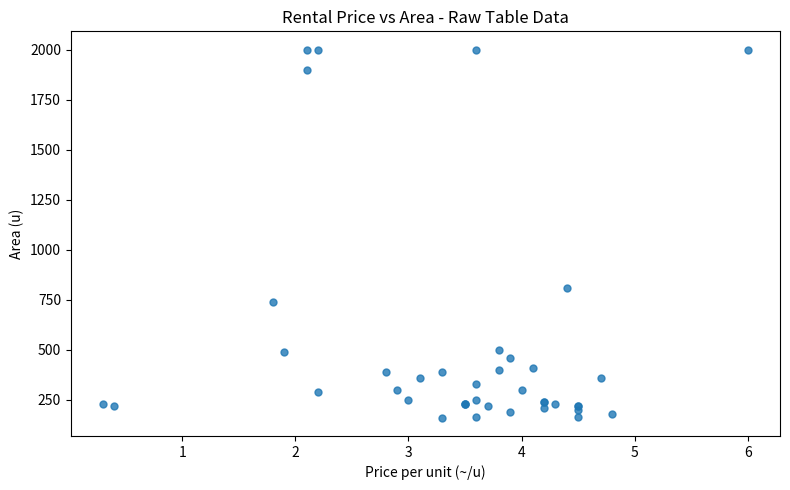

What Y value in the scatter plot is closest to 1080?

810